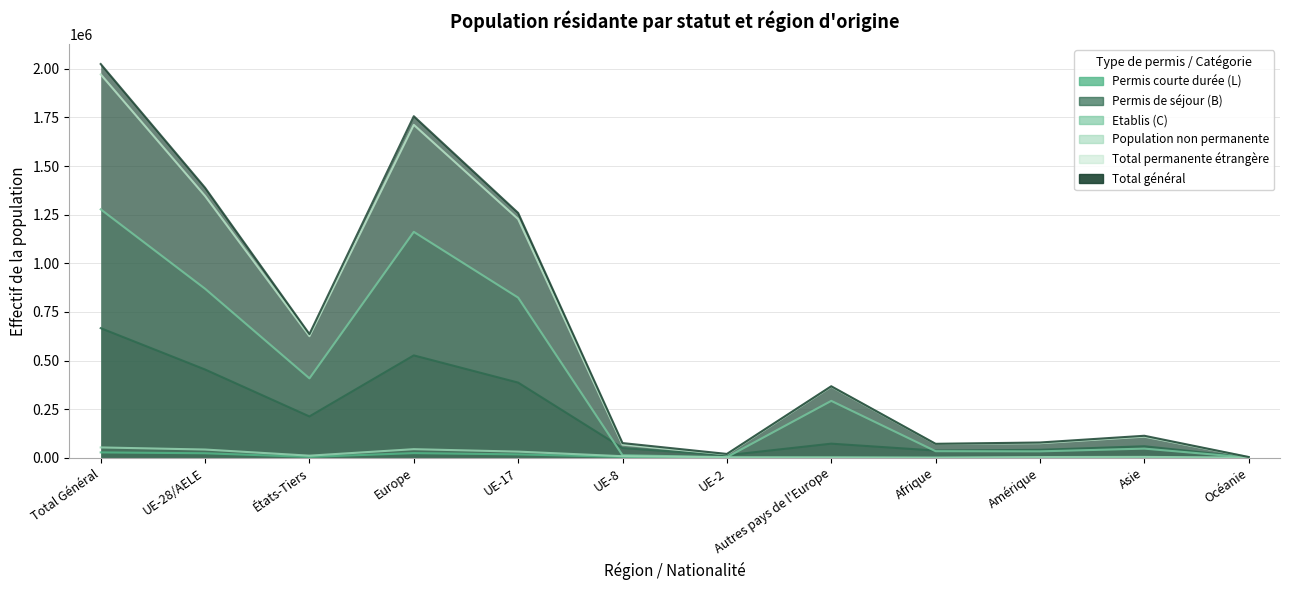

True or false: Permis de séjour (B) and Total général cross at least once.

False